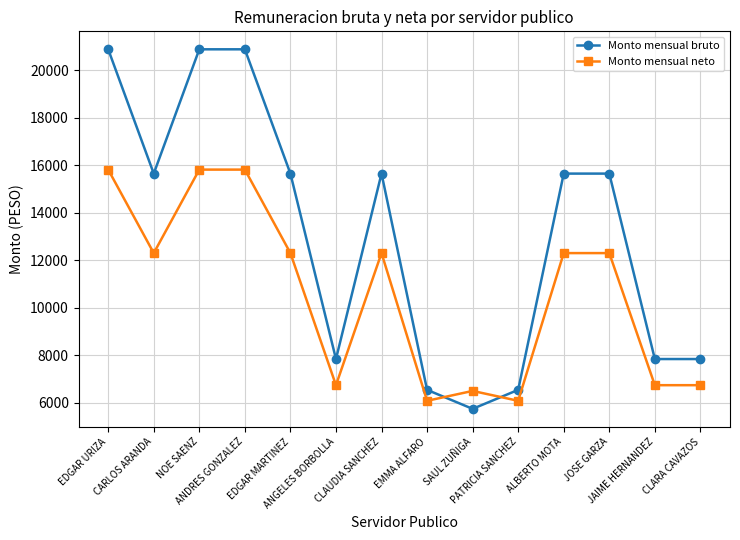

Which series changed the most between ANGELES BORBOLLA and SAUL ZUÑIGA?

Monto mensual bruto